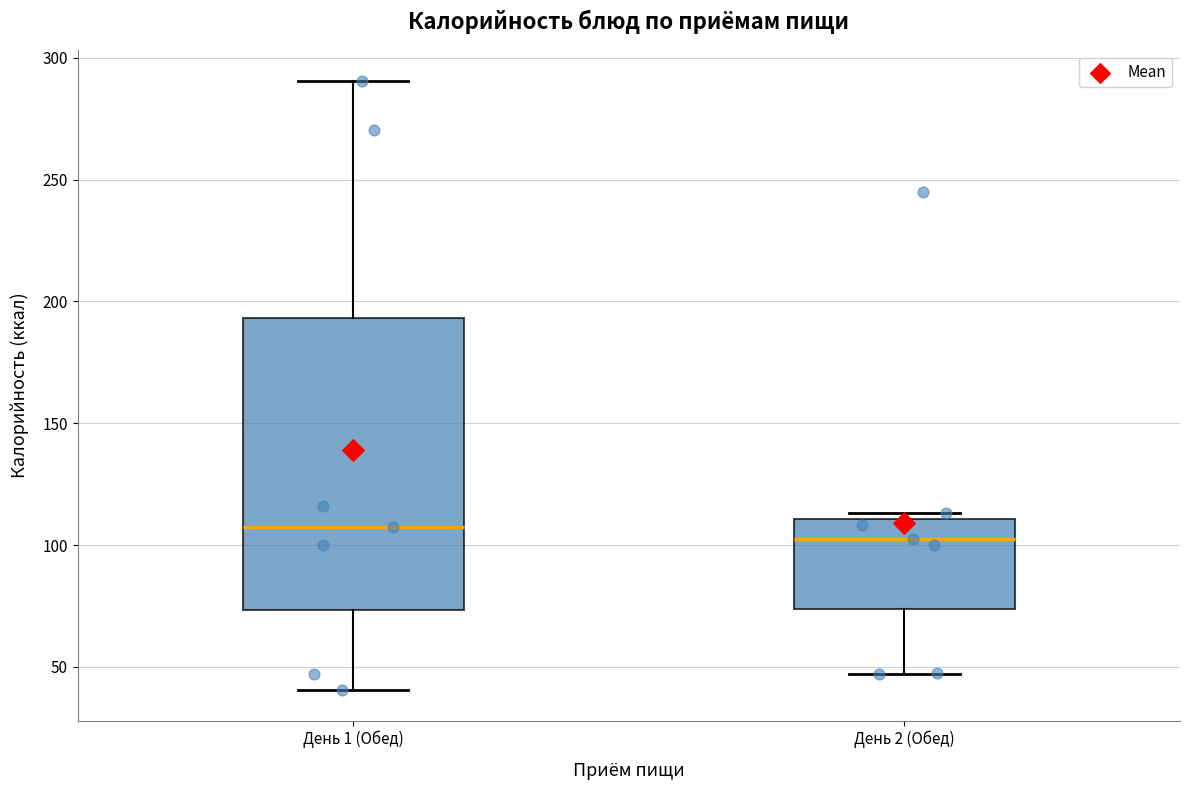

Reading left to right, read every box against the y-axis: the position of its median line, the range the box covers, and the ends of its whiskers. The values are not printed on the chart, so give them approximately, as read against the axis.

День 1 (Обед): median 110, box 75 to 195, whiskers 40 to 290
День 2 (Обед): median 105, box 75 to 110, whiskers 45 to 115